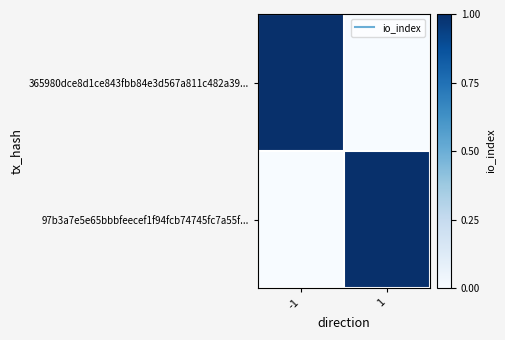

List the series in order of their peak value, lowest first.

365980dce8d1ce843fbb84e3d567a811c482a39..., 97b3a7e5e65bbbfeecef1f94fcb74745fc7a55f...